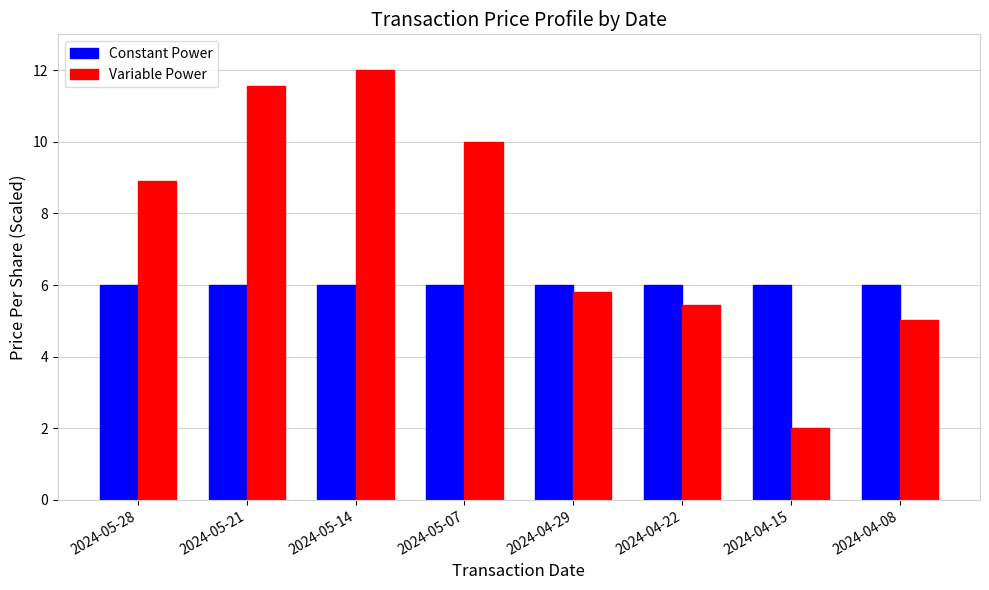

At which label does Variable Power reach its minimum?

2024-04-15